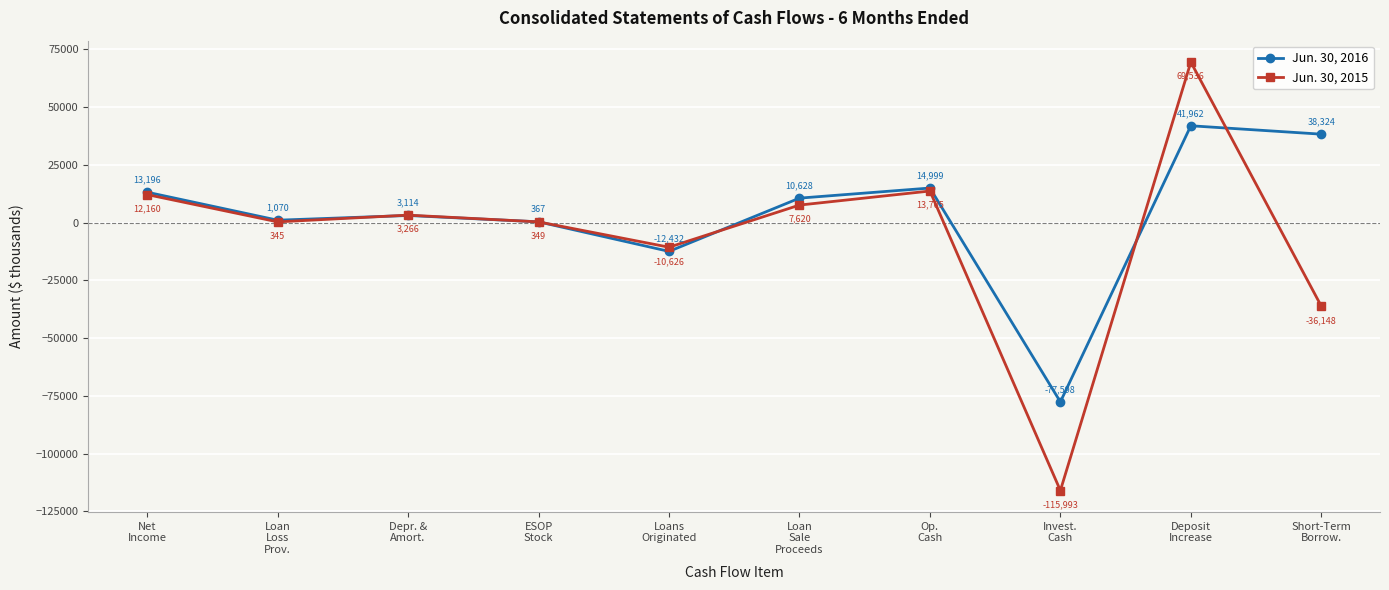

What is the sum of the Jun. 30, 2016 values at Depr. &
Amort. and Deposit
Increase?

45076